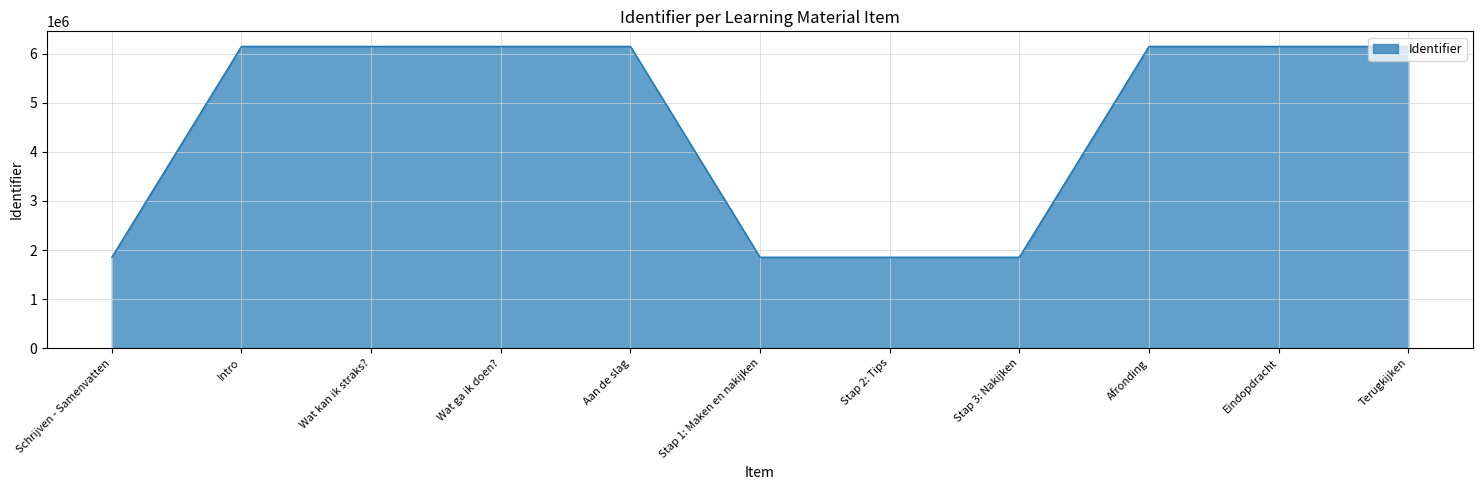

What is the maximum value shown in the chart?

6151246